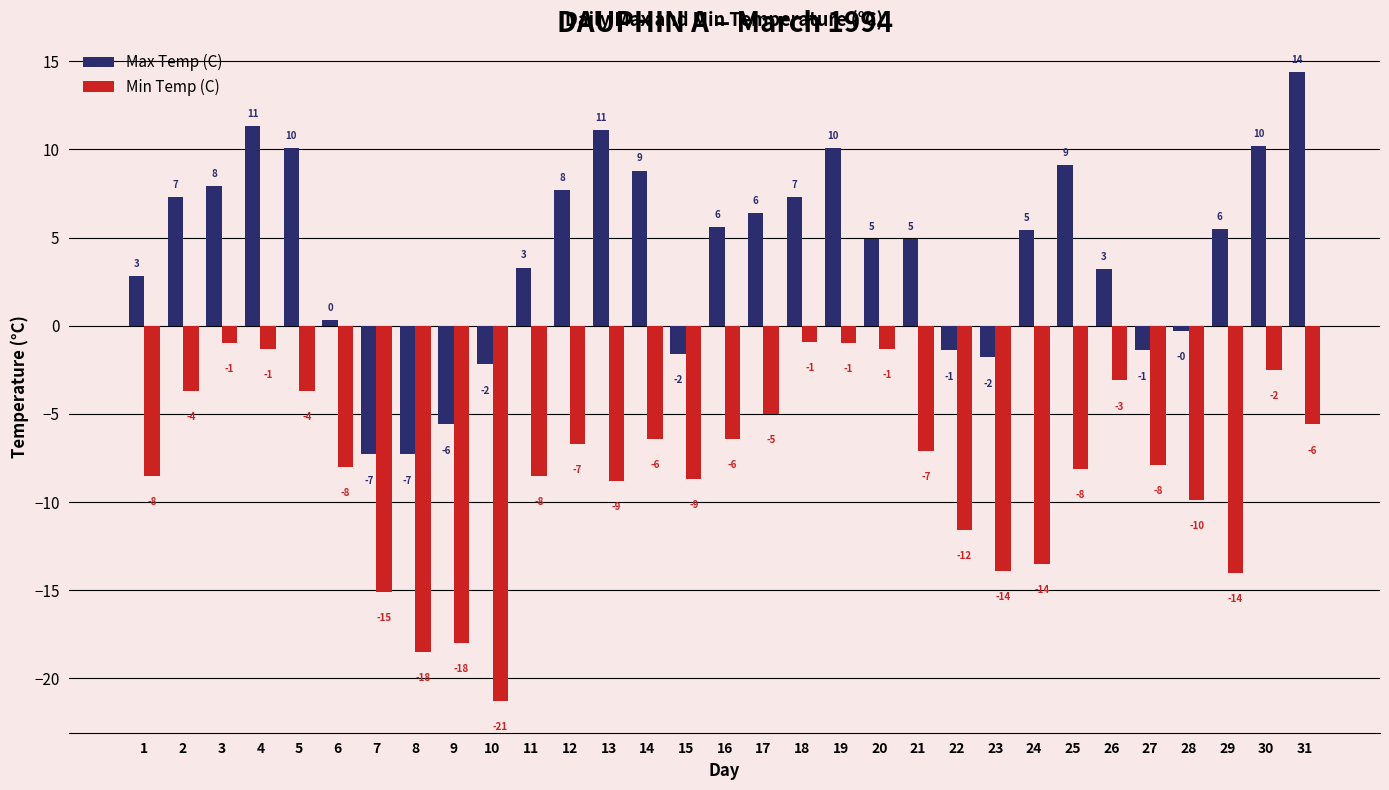

What is the greatest value displayed?

14.4